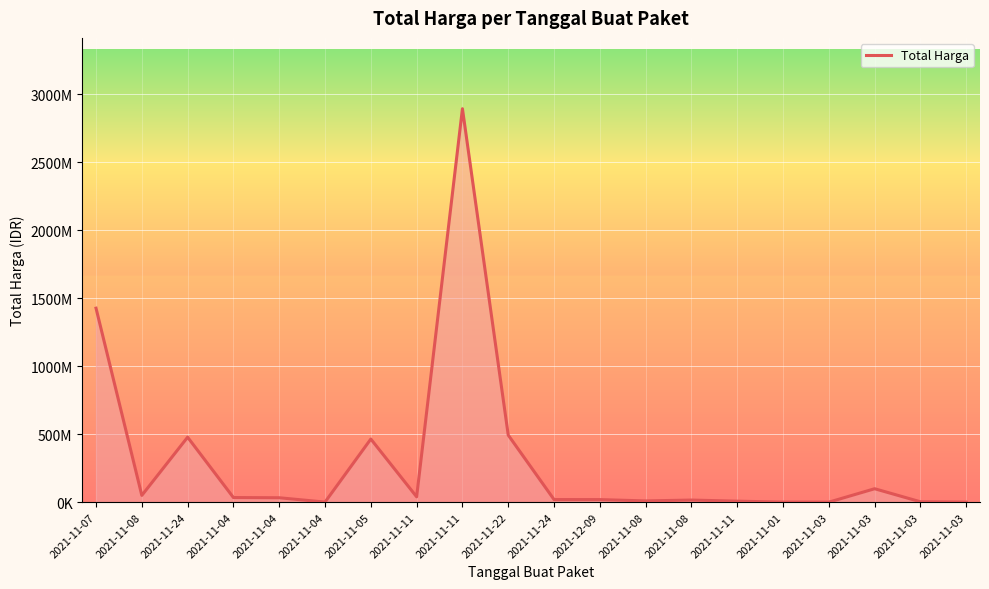

Which label corresponds to the largest value in the chart?

2021-11-11